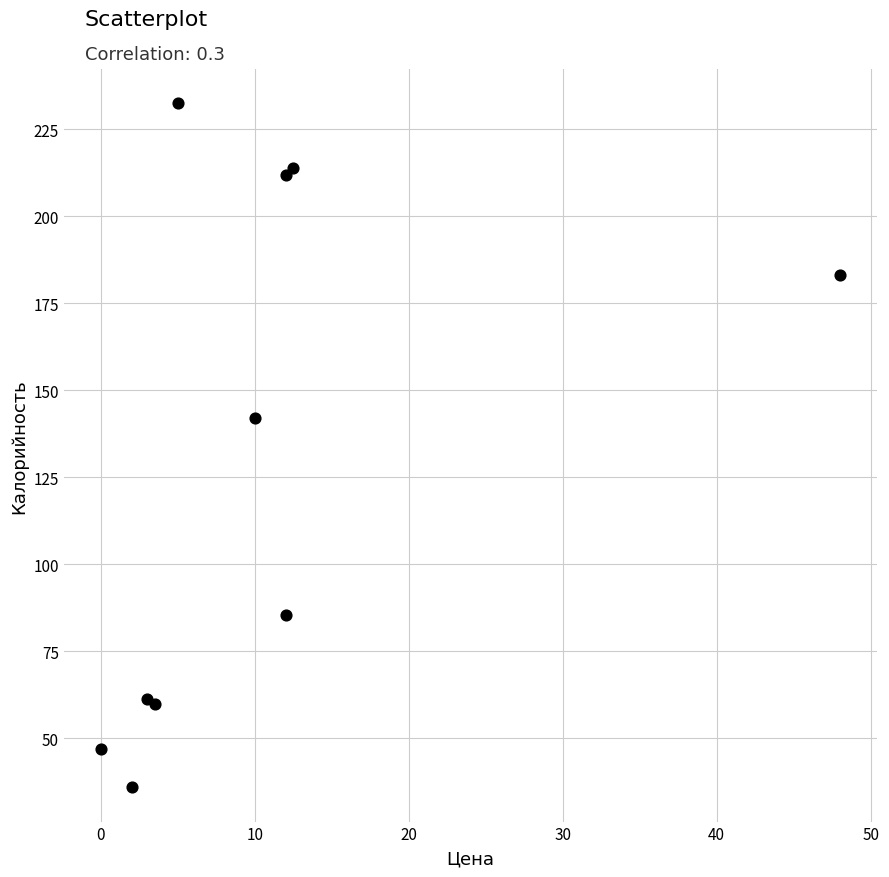

What Y value in the scatter plot is closest to 134?

142.0